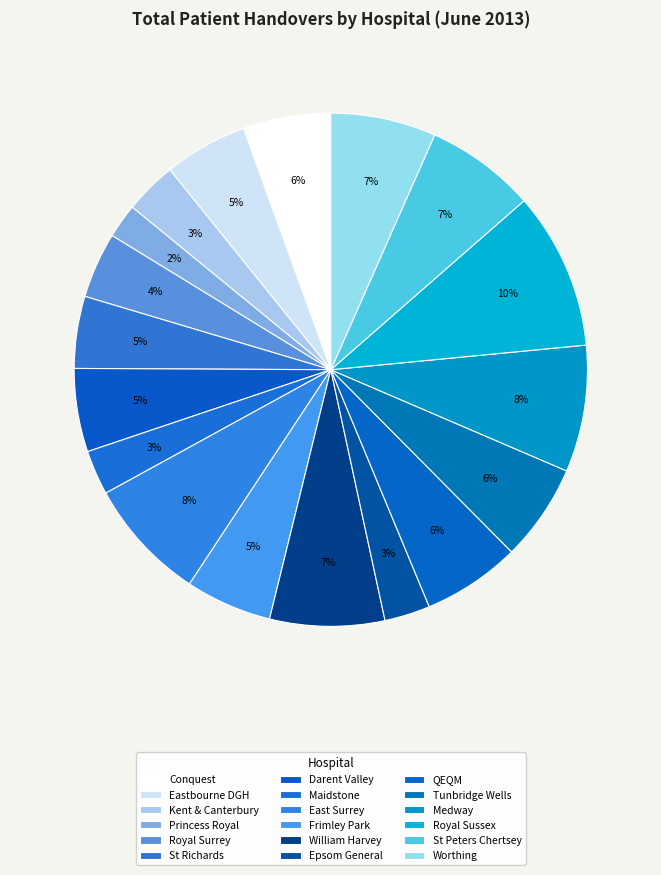

Which category has the smallest portion of the pie?

Princess Royal